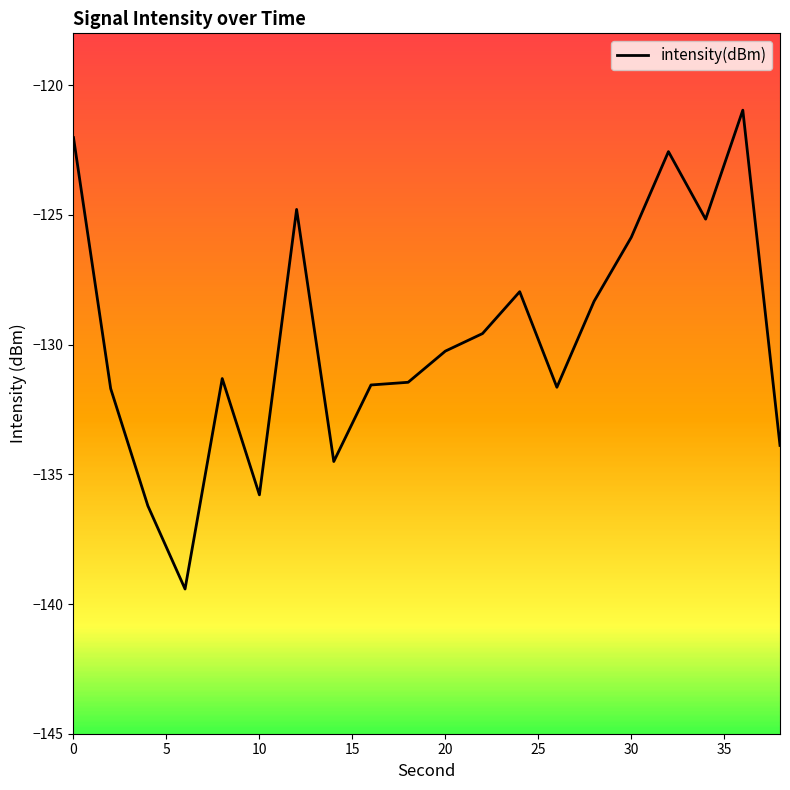

What is the difference between the maximum and minimum values?

18.5